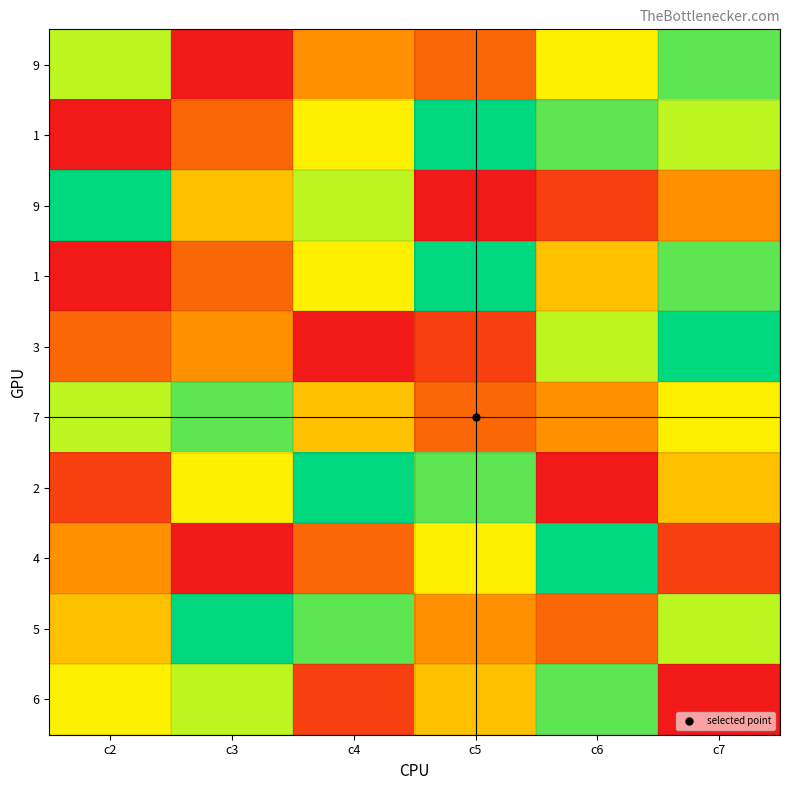

What is the total value across all series at c7?

57